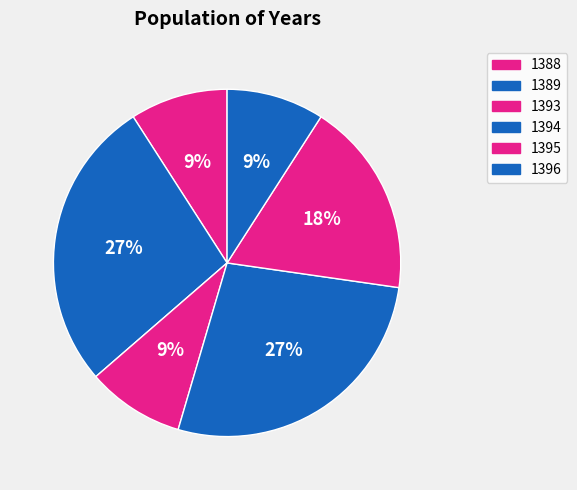

Which has a higher value, 1396 or 1395?

1395